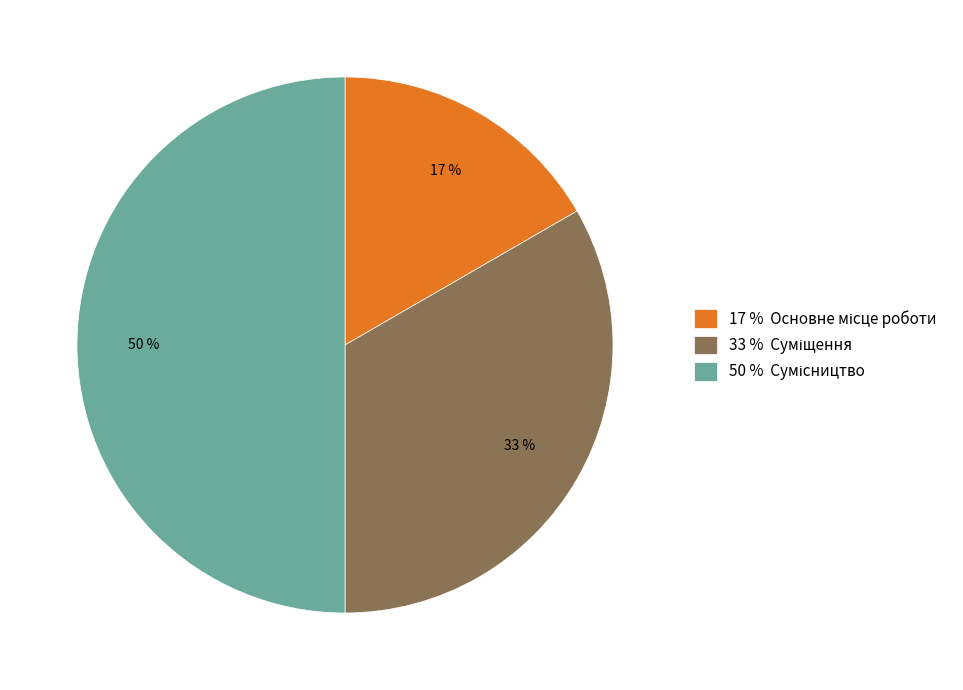

To the nearest percent, what is the average slice percentage?

33%